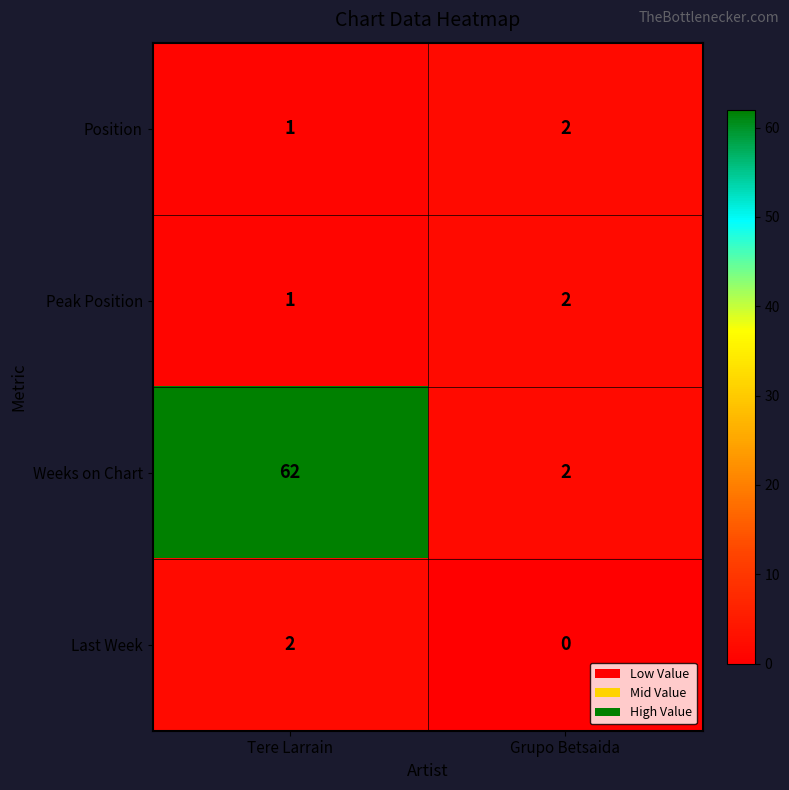

At which category does the chart reach its peak across all series?

Tere Larrain